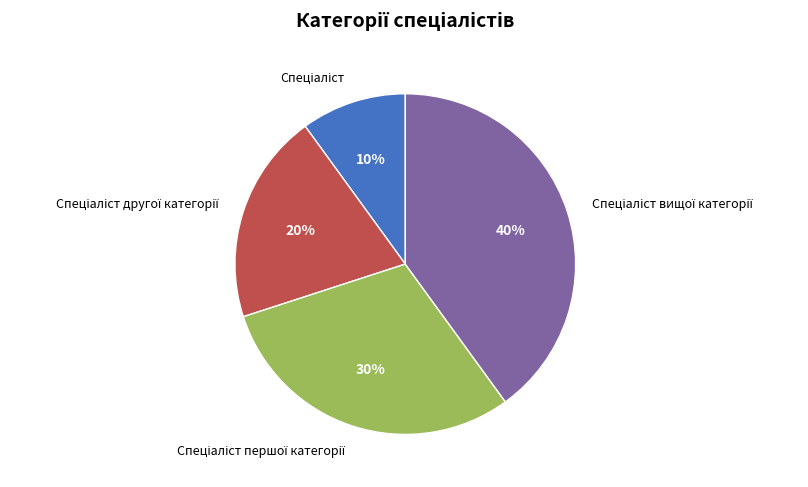

Is there any slice that represents more than half of the pie?

No